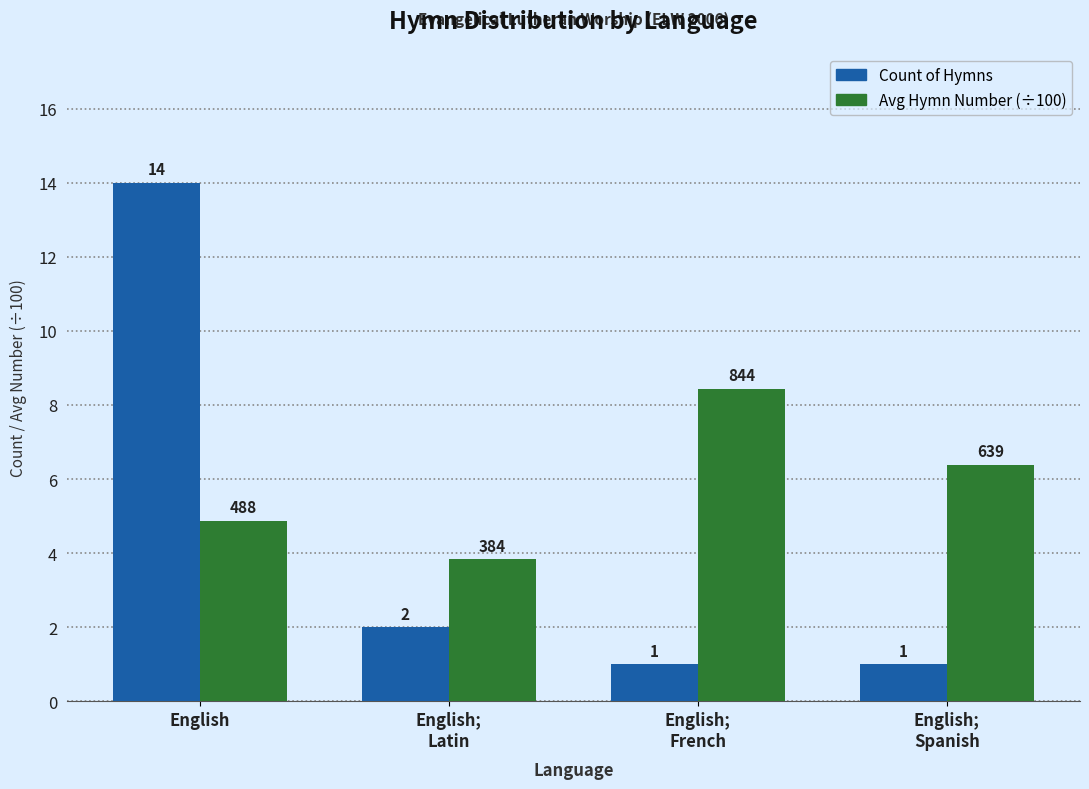

At which label does Count of Hymns first exceed 2?

English